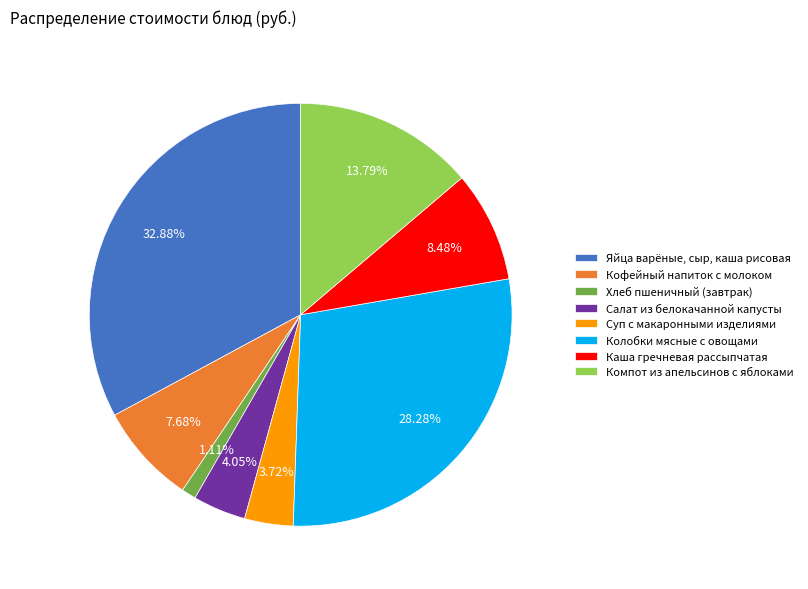

Rank the categories by value from highest to lowest.

Яйца варёные, сыр, каша рисовая, Колобки мясные с овощами, Компот из апельсинов с яблоками, Каша гречневая рассыпчатая, Кофейный напиток с молоком, Салат из белокачанной капусты, Суп с макаронными изделиями, Хлеб пшеничный (завтрак)